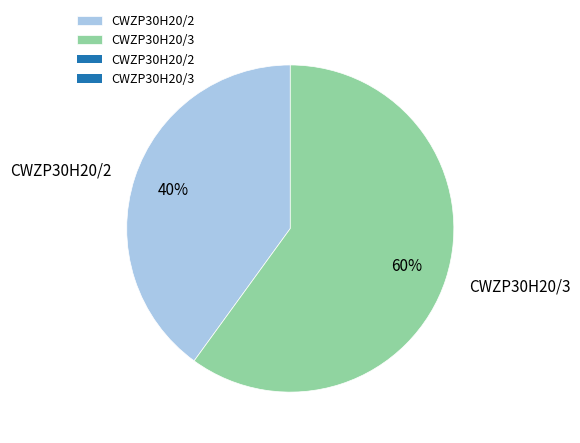

What percentage is the CWZP30H20/2 slice, to the nearest percent?

40%